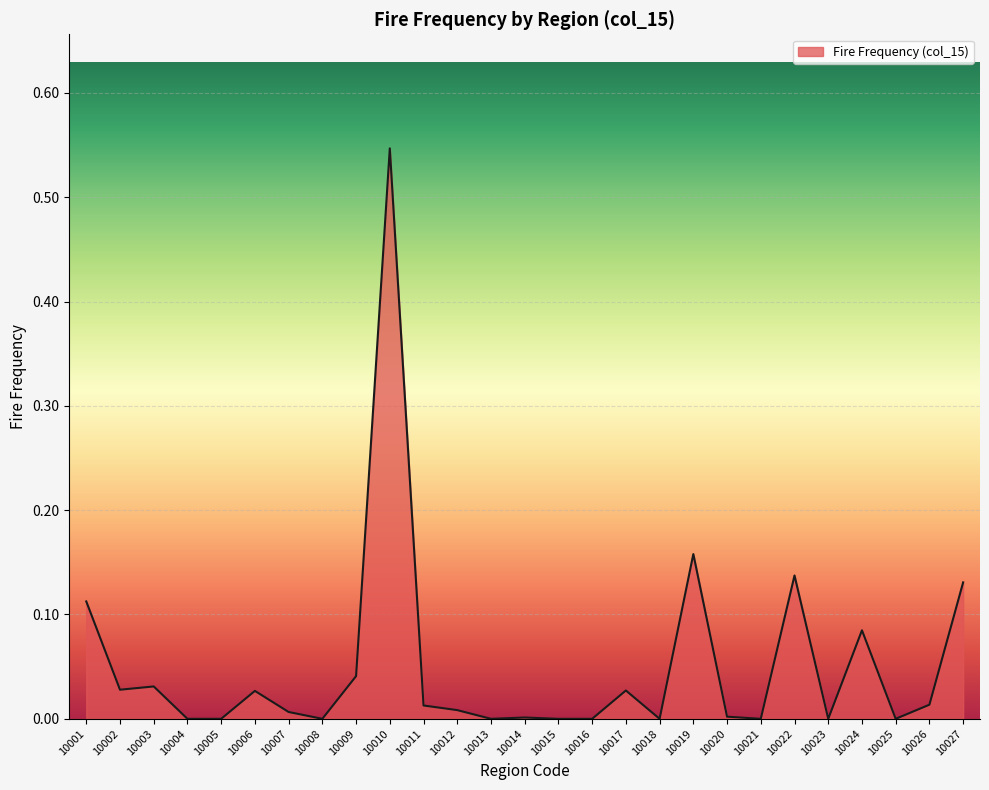

At which category does the chart reach its peak across all series?

10010